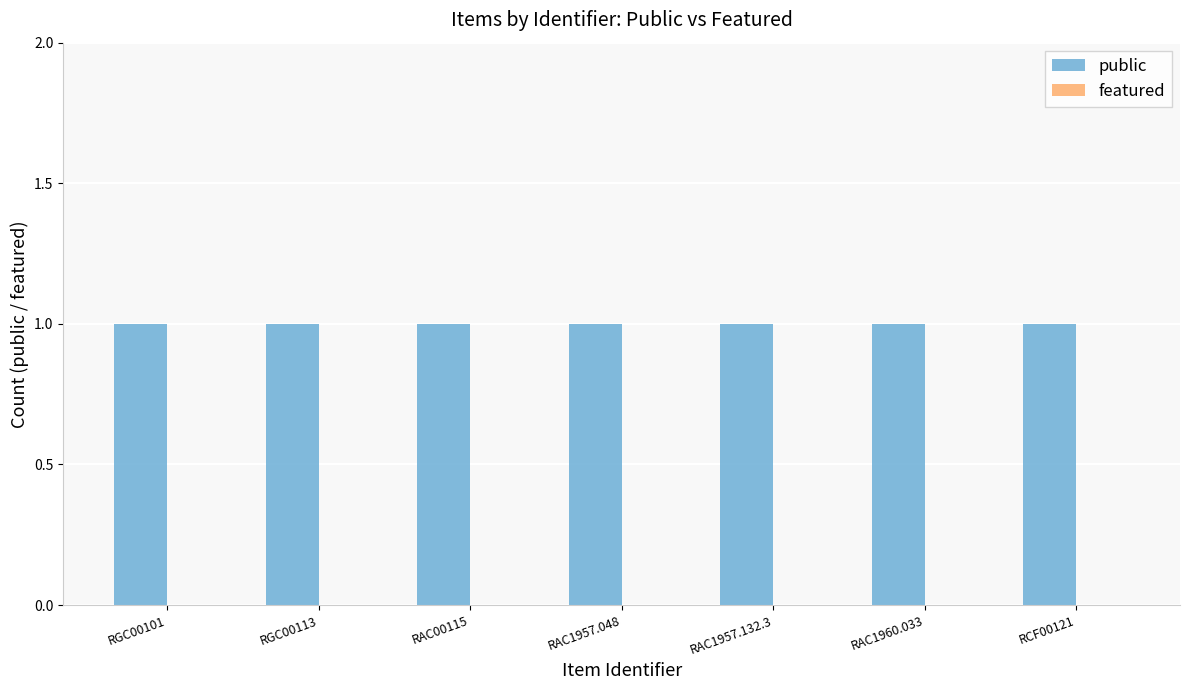

Reading right to left, transcribe all the data shown in this chart.

public: RCF00121=1	RAC1960.033=1	RAC1957.132.3=1	RAC1957.048=1	RAC00115=1	RGC00113=1	RGC00101=1
featured: RCF00121=0	RAC1960.033=0	RAC1957.132.3=0	RAC1957.048=0	RAC00115=0	RGC00113=0	RGC00101=0